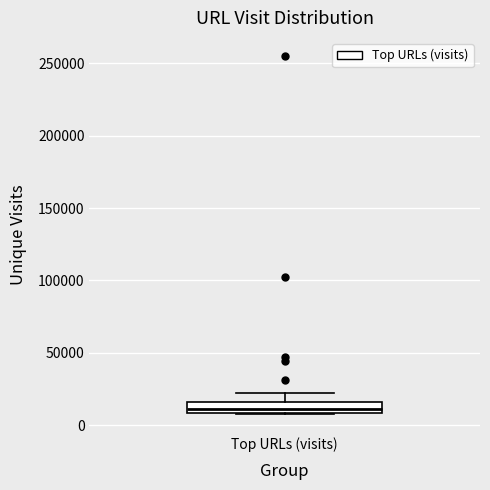

Read this box plot against the y-axis: the position of the median line, the range covered by the box, and the ends of both whiskers. The values are not printed on the chart, so give them approximately, as read against the axis.

median 10000 (inside the box), box 10000 to 15000, whiskers 5000 to 20000